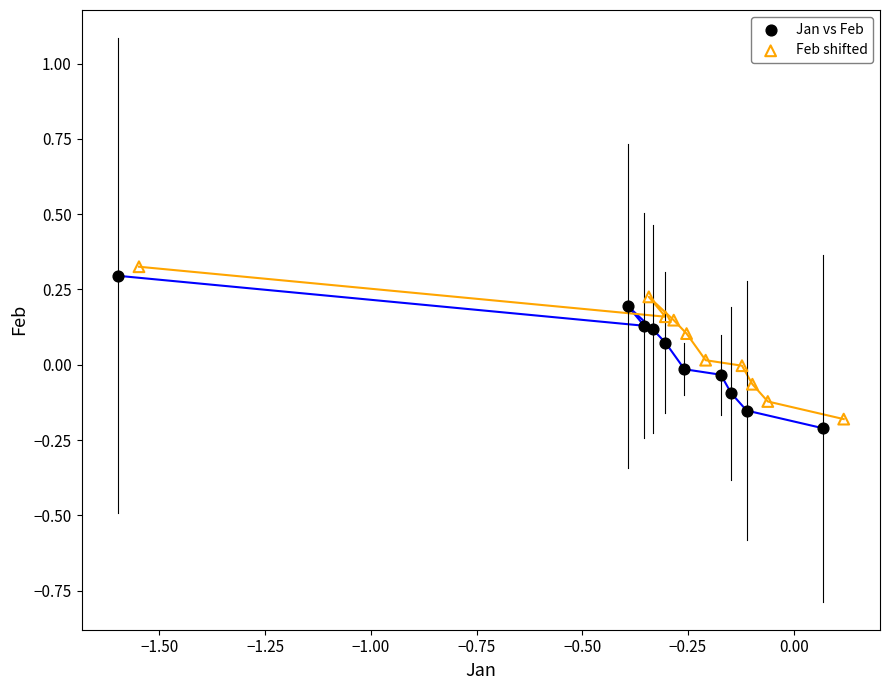

What are all the series names shown in the legend?

Jan vs Feb, Feb shifted